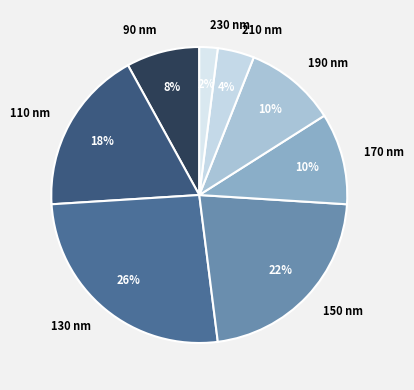

What is the largest slice in the pie chart?

130 nm